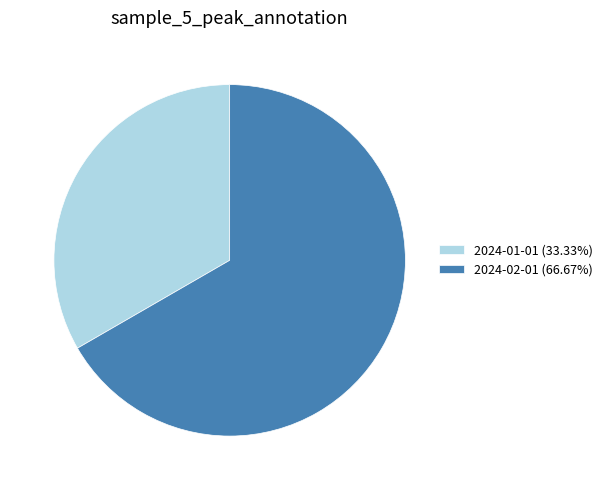

Is the sum of 2024-02-01 (66.67%) and 2024-01-01 (33.33%) greater than half?

Yes